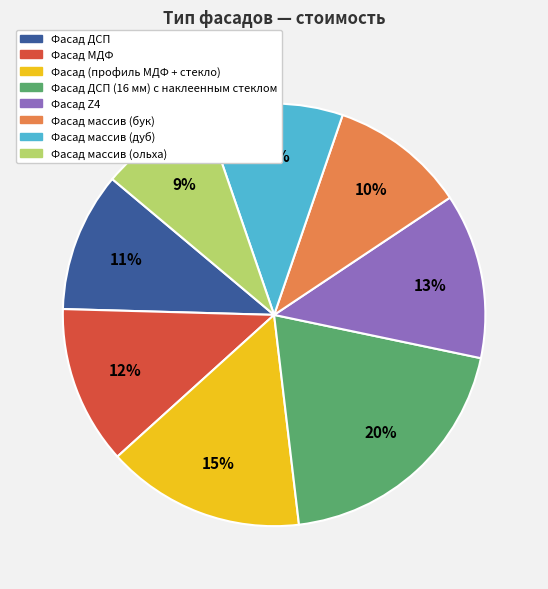

What is the smallest slice in the pie chart?

Фасад массив (ольха)